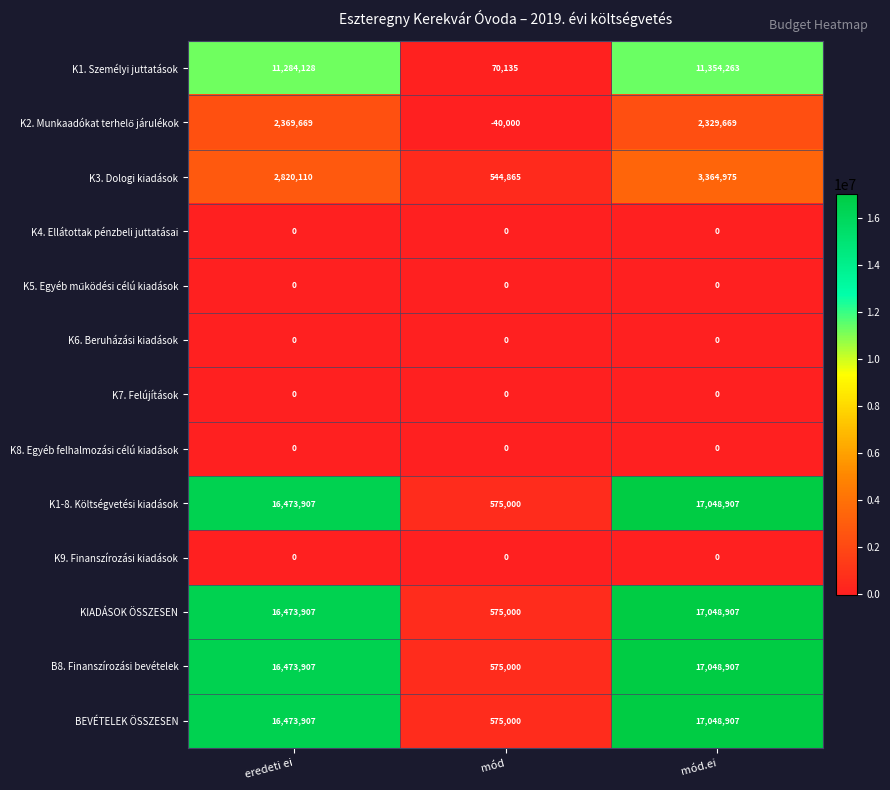

List the labels in order of K1-8. Költségvetési kiadások value, smallest first.

mód, eredeti ei, mód.ei